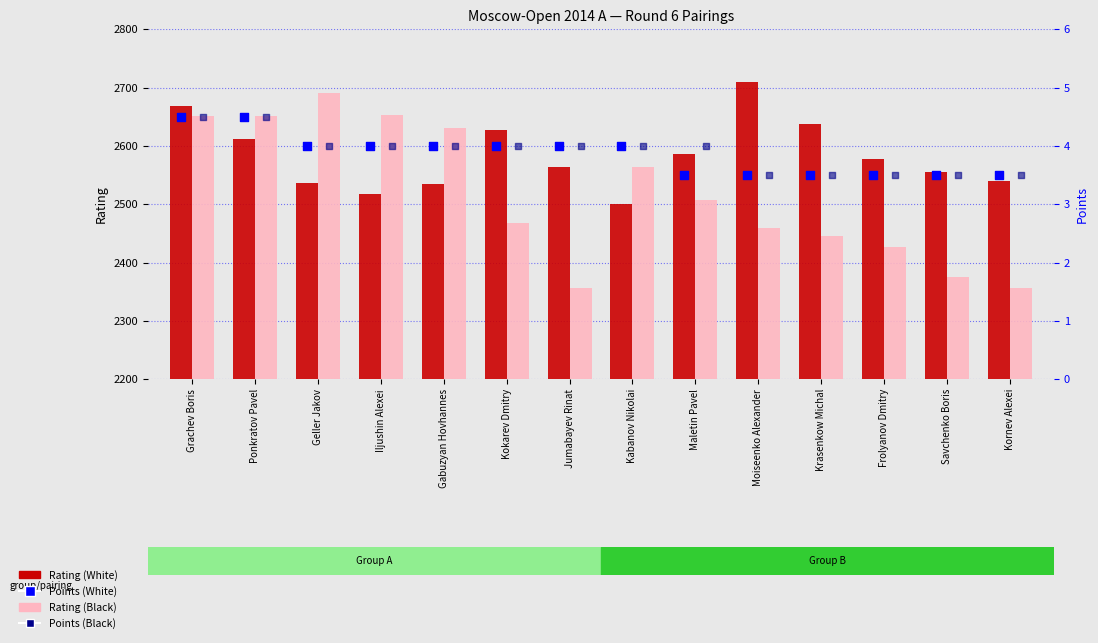

What are all the series names shown in the legend?

Rating (White), Rating (Black), Points (White), Points (Black)